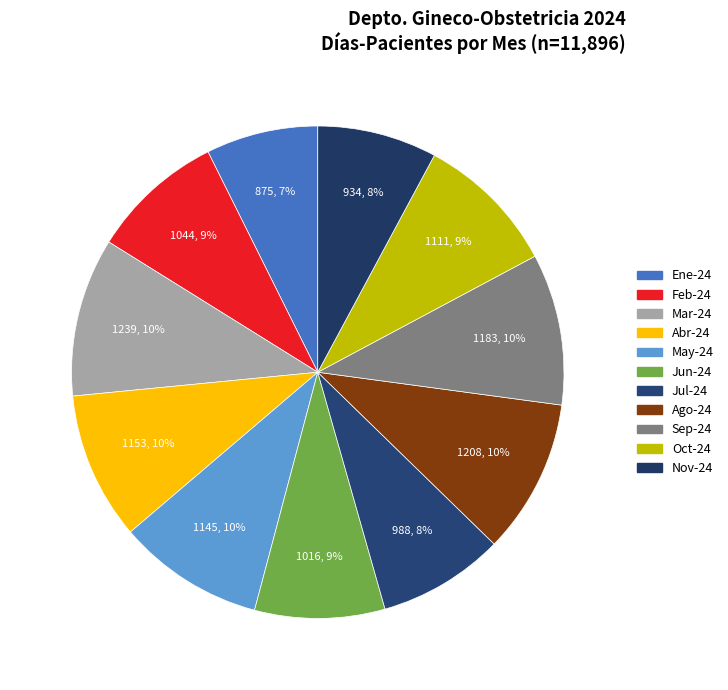

Is there any slice that represents more than half of the pie?

No